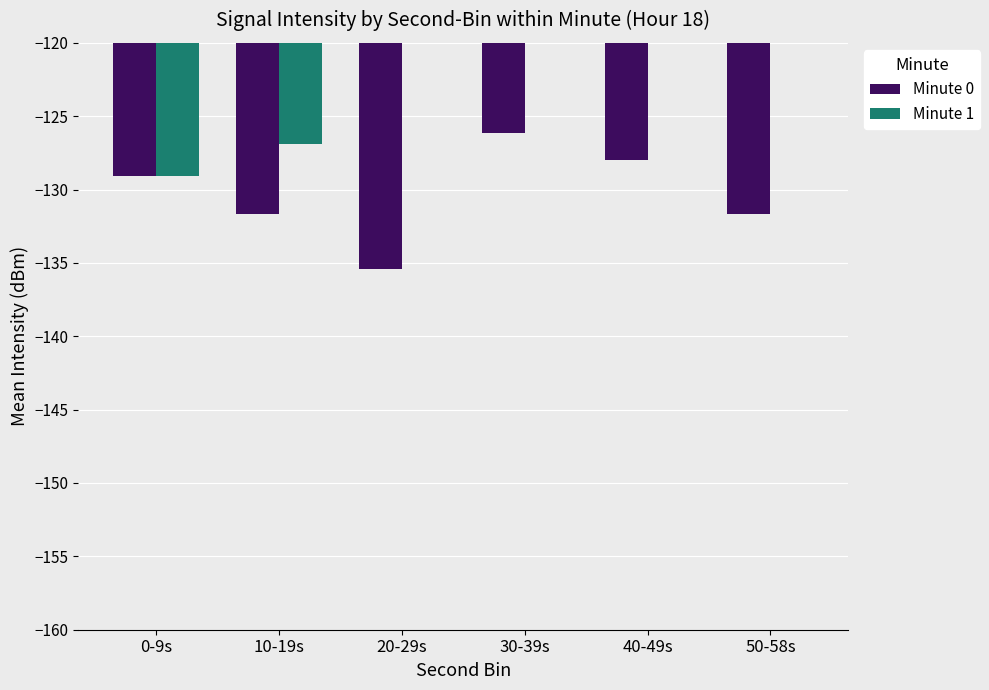

Reading left to right, what are all the values shown in this chart?

Minute 0: -129.0	-131.7	-135.4	-126.1	-128.0	-131.7
Minute 1: -129.1	-126.9	0.0	0.0	0.0	0.0